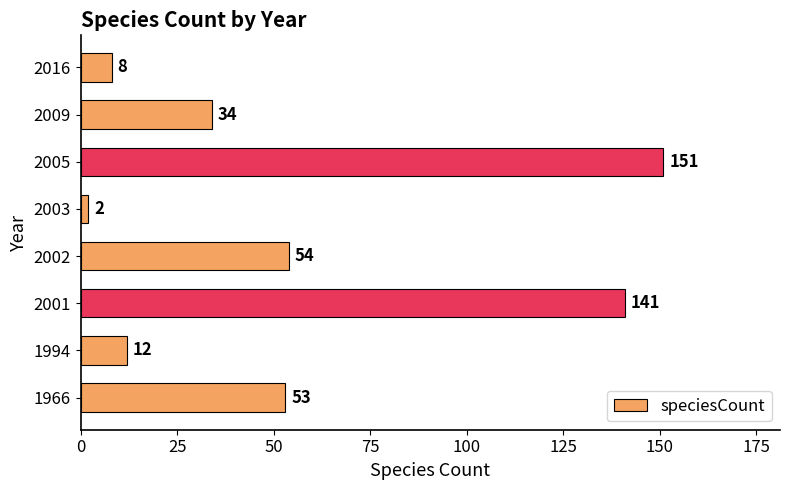

At which label is the value closest to 76?

2002